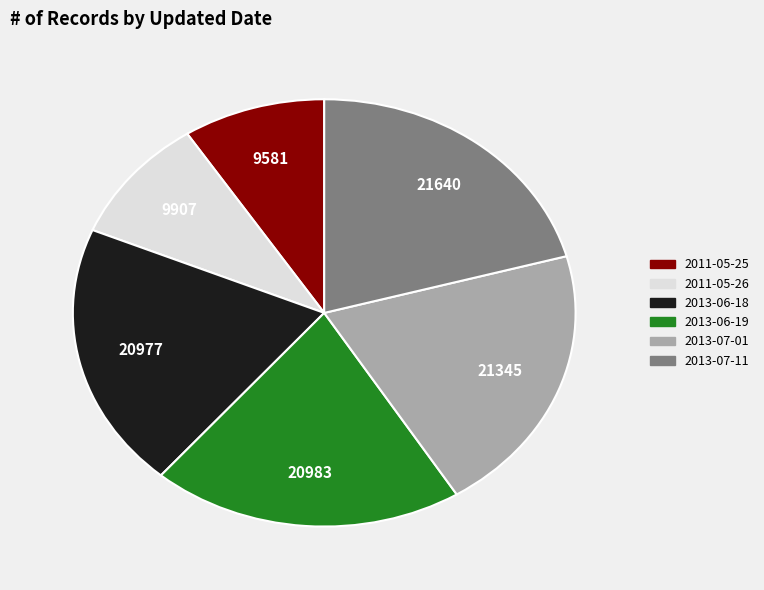

Combined, do 2013-06-18 and 2013-07-01 account for over 50%?

No